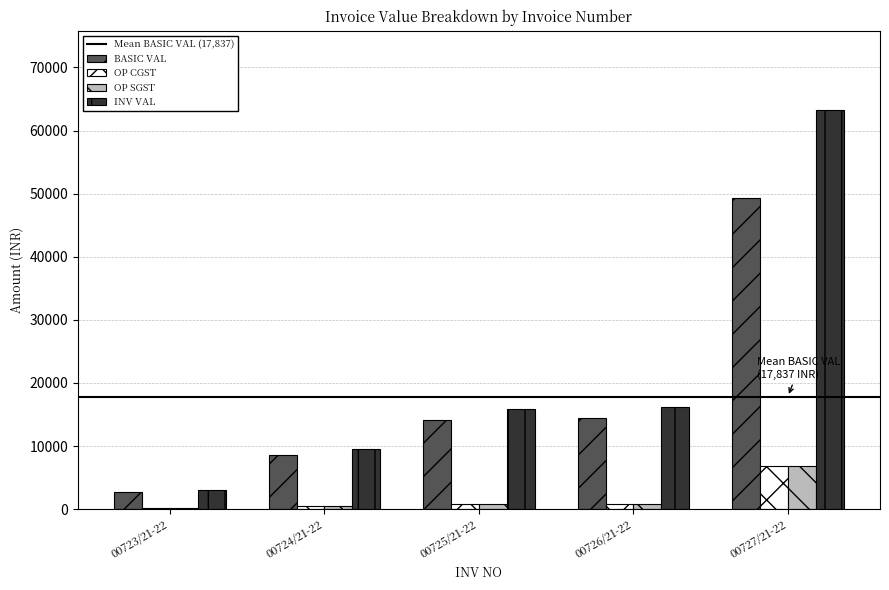

What is the sum of all OP SGST values?

9299.9